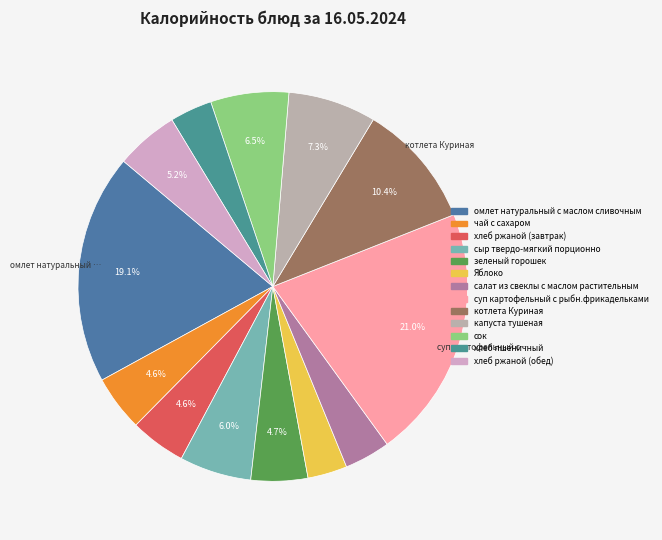

How many slices are in this pie chart?

13